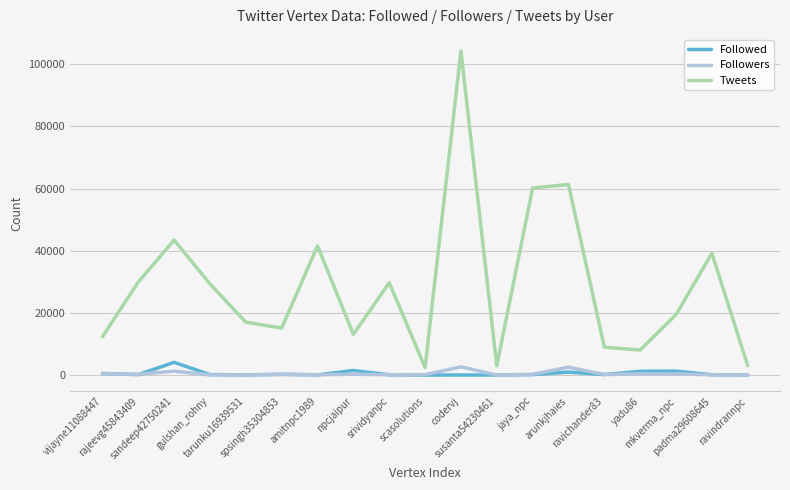

True or false: Tweets and Followers cross at least once.

False